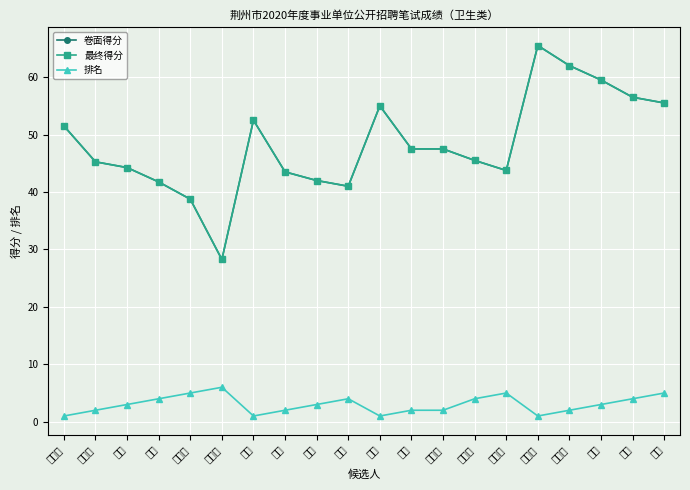

At how many categories does at least one series exceed 43?

15